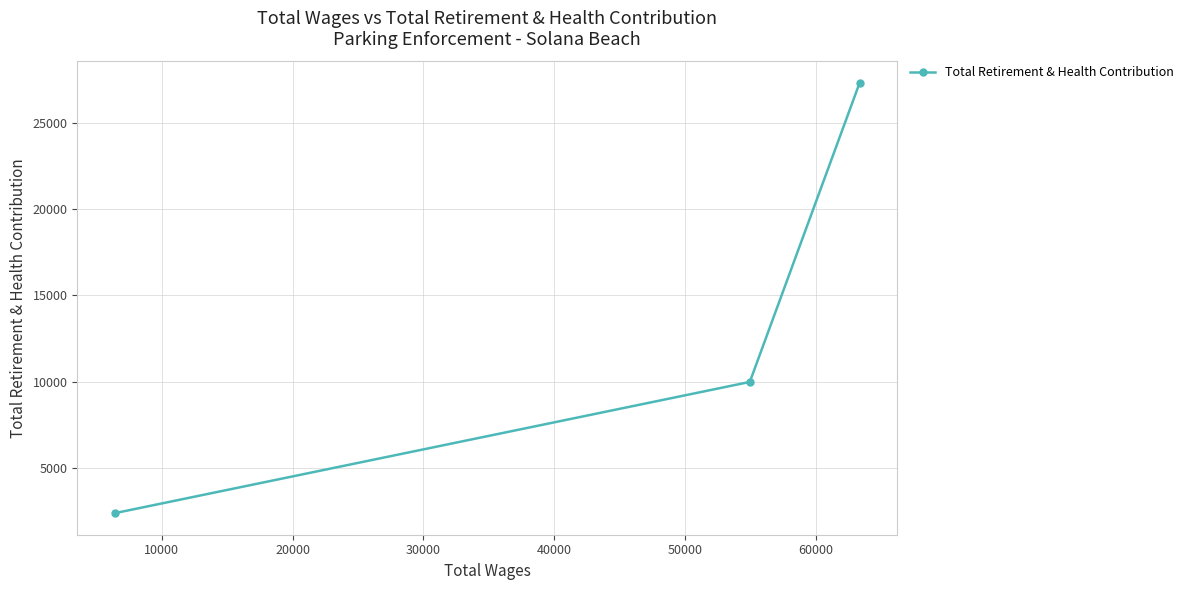

What is the value of the 1st point from the left?

2373